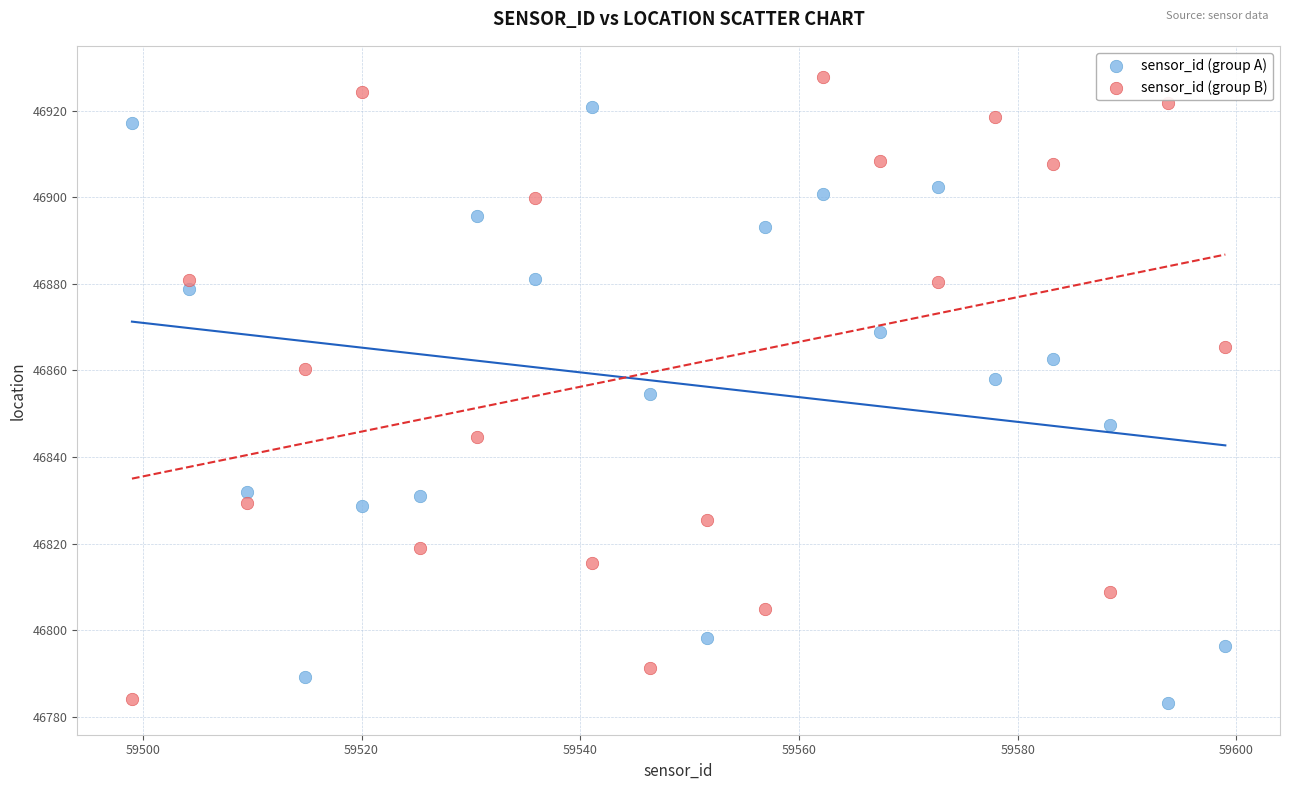

Which series has the largest Y range (max minus min)?

sensor_id (group B)